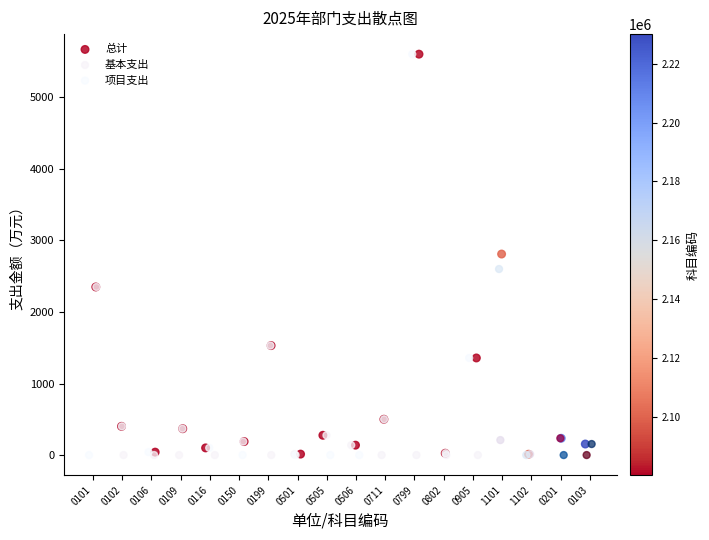

What are all the series names shown in the legend?

总计, 基本支出, 项目支出